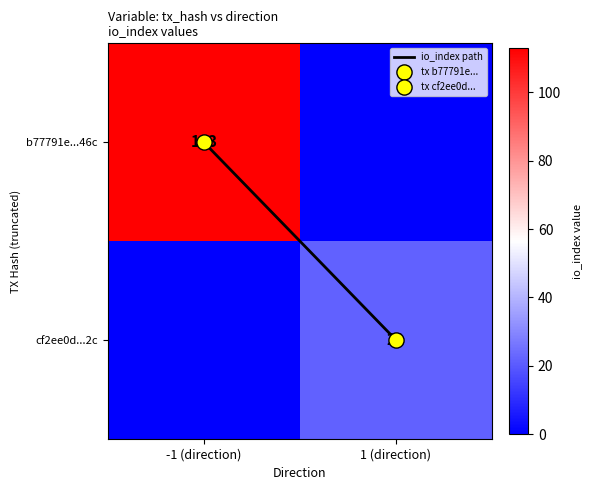

What value does the io_index path series have at 1 (direction)?

1